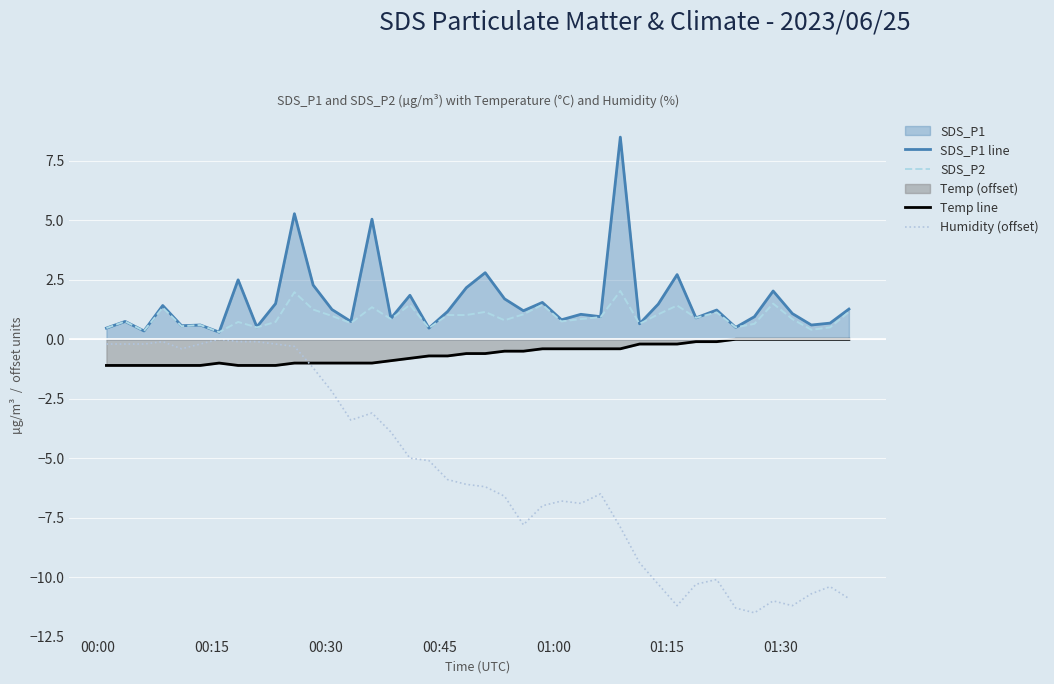

What is the maximum value shown in the chart?

8.5